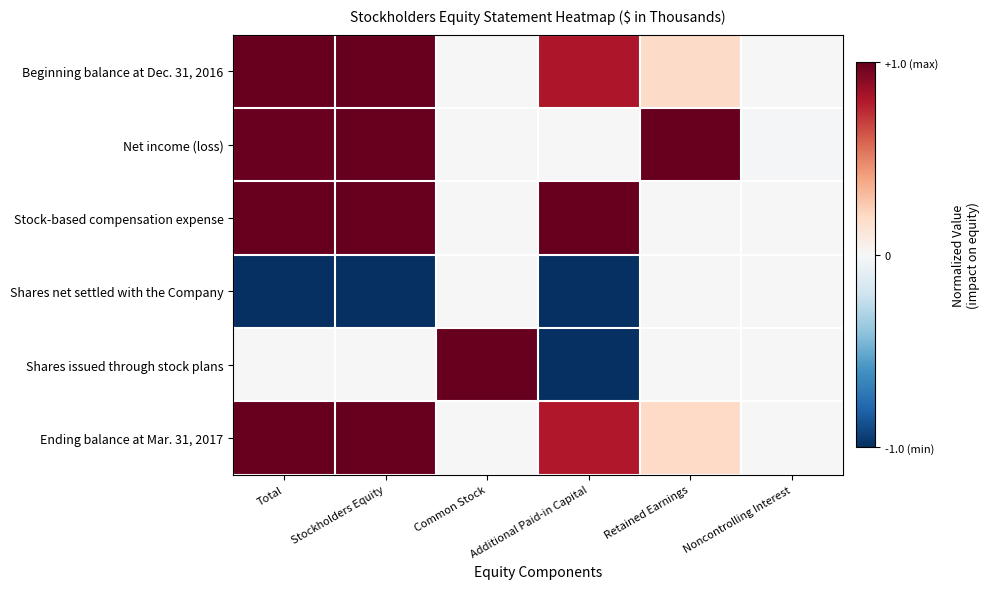

Which category has the highest value across all series?

Total